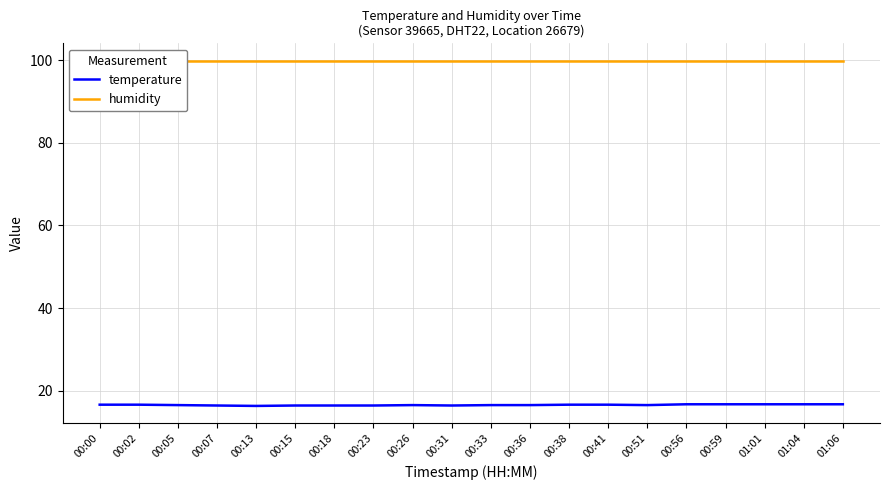

Reading left to right, extract all data points from this chart.

temperature: 00:00=16.6	00:02=16.6	00:05=16.5	00:07=16.4	00:13=16.3	00:15=16.4	00:18=16.4	00:23=16.4	00:26=16.5	00:31=16.4	00:33=16.5	00:36=16.5	00:38=16.6	00:41=16.6	00:51=16.5	00:56=16.7	00:59=16.7	01:01=16.7	01:04=16.7	01:06=16.7
humidity: 00:00=99.9	00:02=99.9	00:05=99.9	00:07=99.9	00:13=99.9	00:15=99.9	00:18=99.9	00:23=99.9	00:26=99.9	00:31=99.9	00:33=99.9	00:36=99.9	00:38=99.9	00:41=99.9	00:51=99.9	00:56=99.9	00:59=99.9	01:01=99.9	01:04=99.9	01:06=99.9